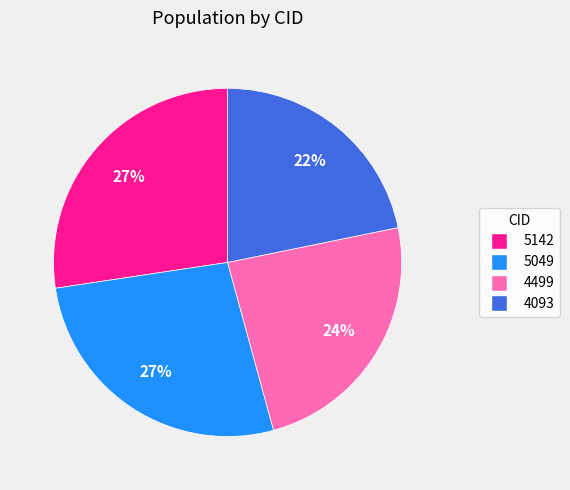

The 4093 slice represents 22% of the pie. True or false?

True